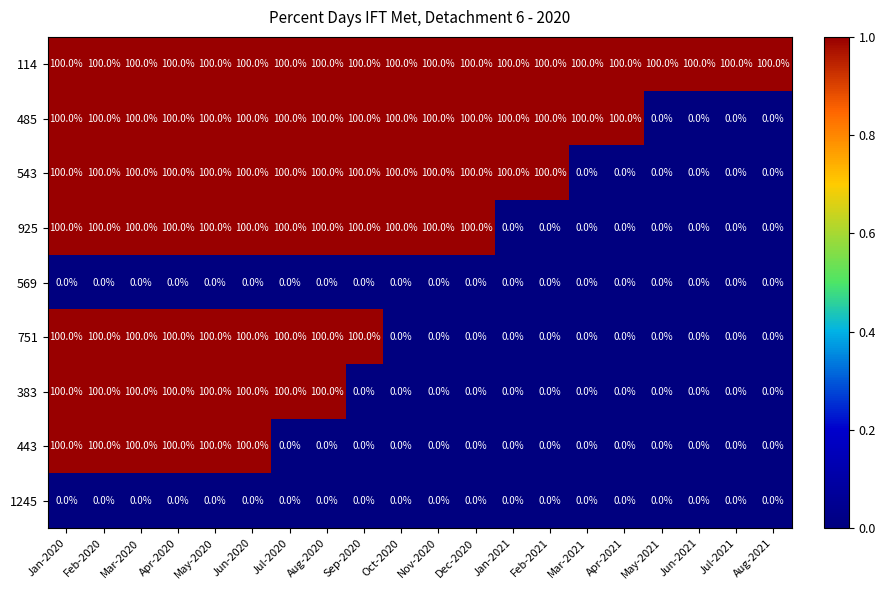

Count the number of categories in the chart.

20